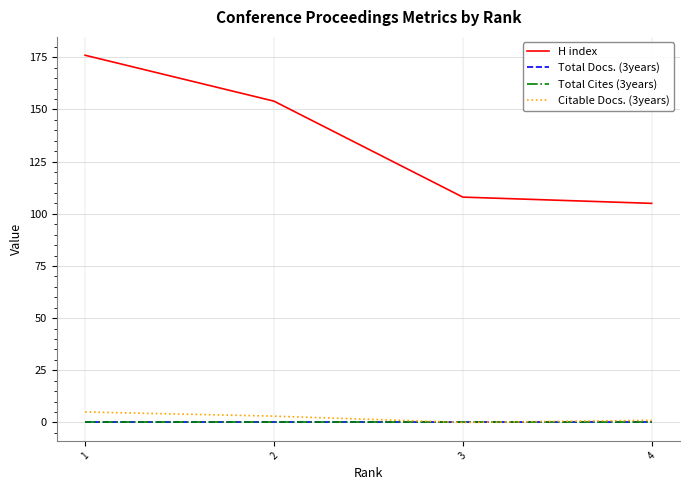

How many lines are shown in the chart?

4